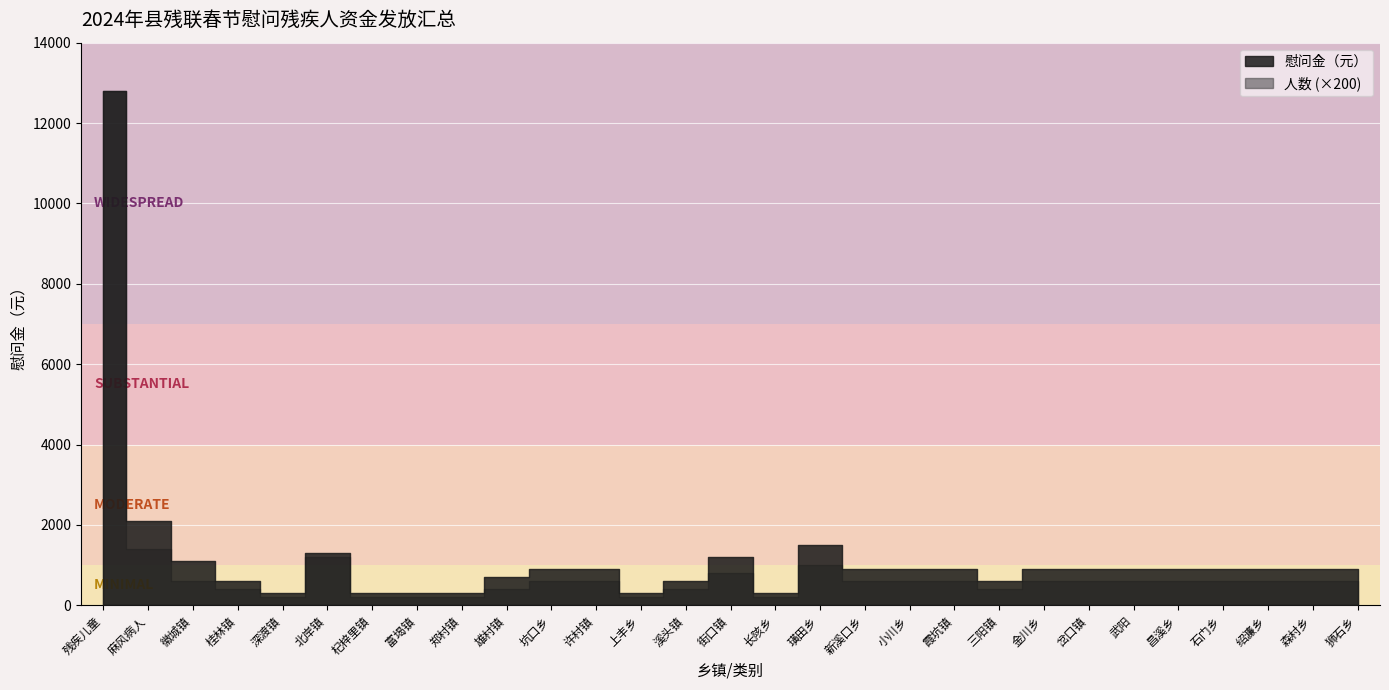

What is the difference between the maximum and minimum values in the 人数 series?

63